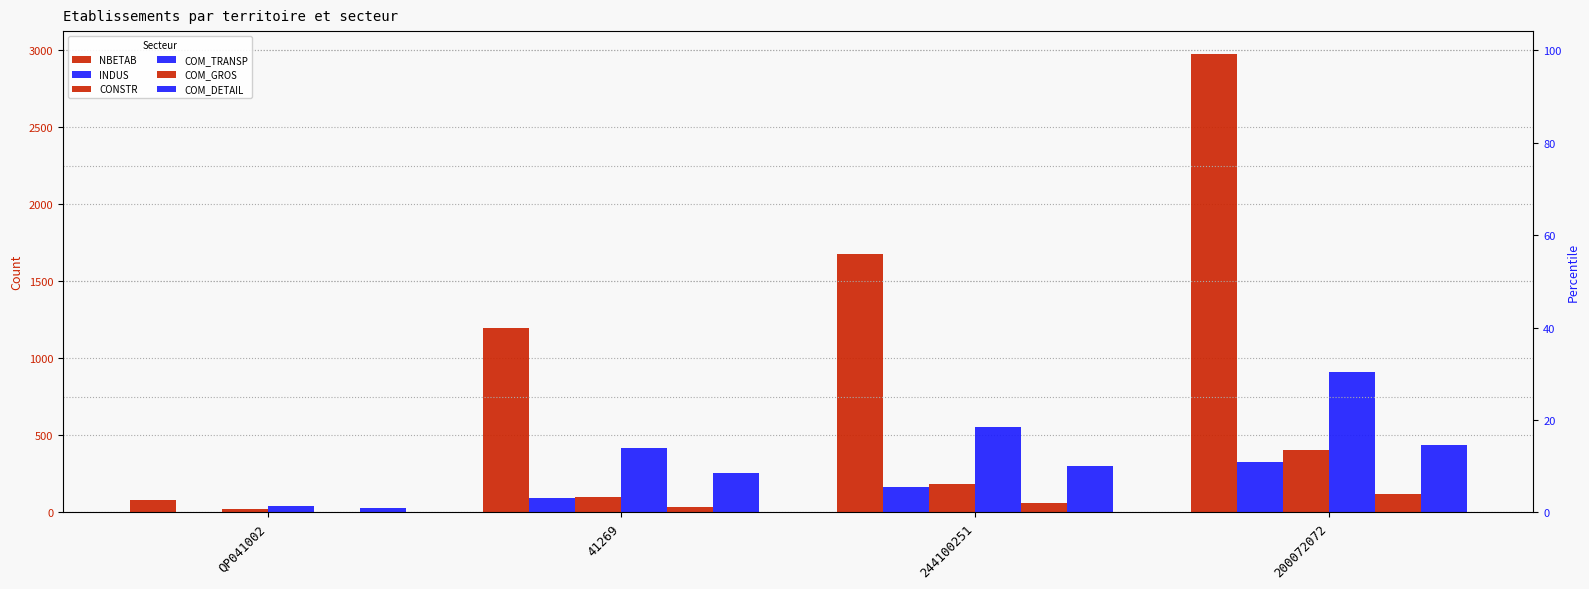

What is the difference between the COM_TRANSP values at 41269 and 200072072?

491